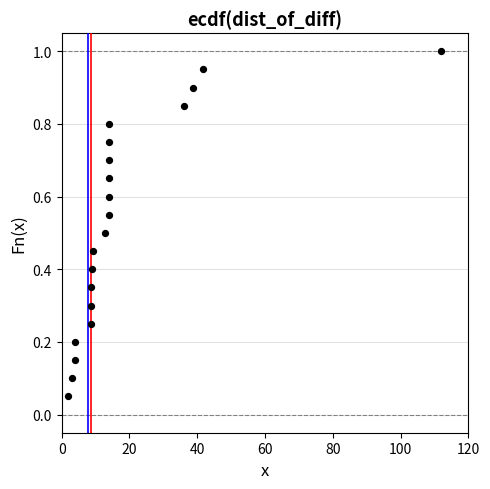

What is the range of X values (max minus min)?

110.0